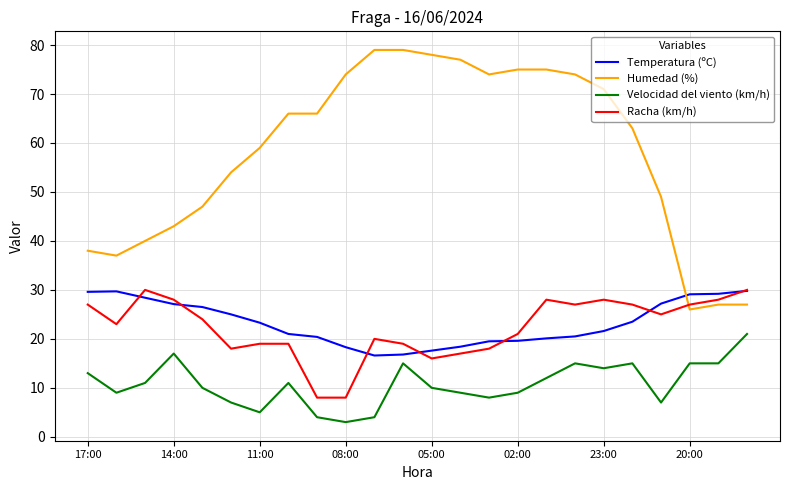

How many categories are shown in the chart?

24